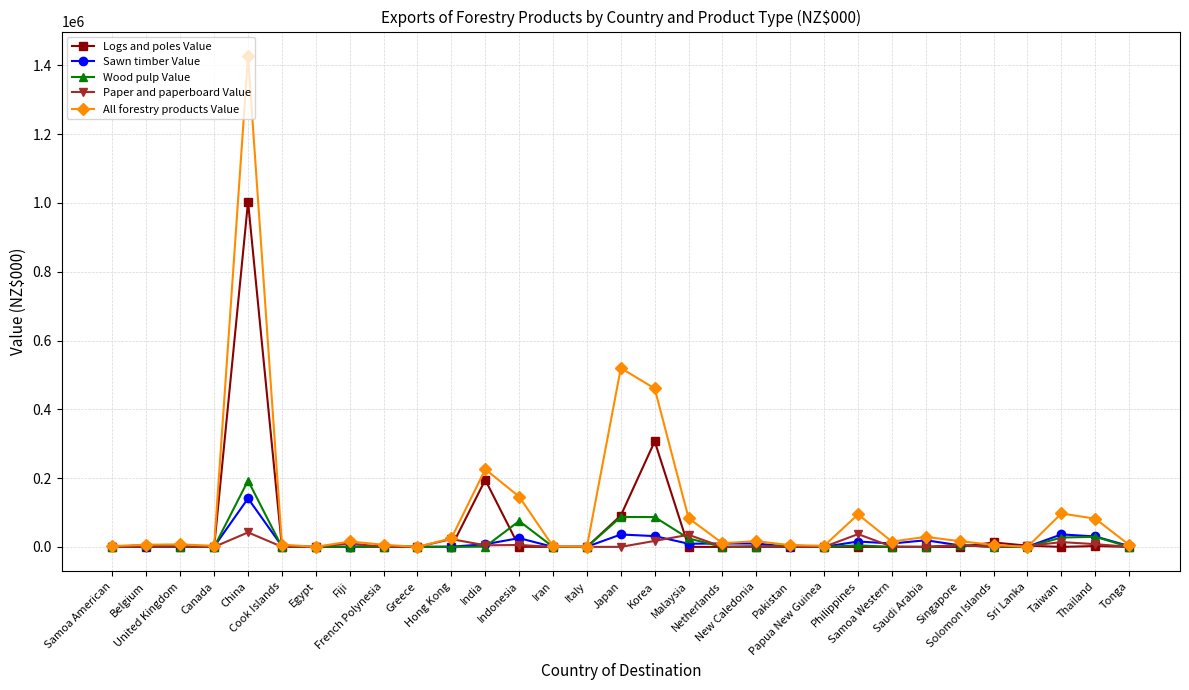

What is the maximum value for Paper and paperboard Value?

42164